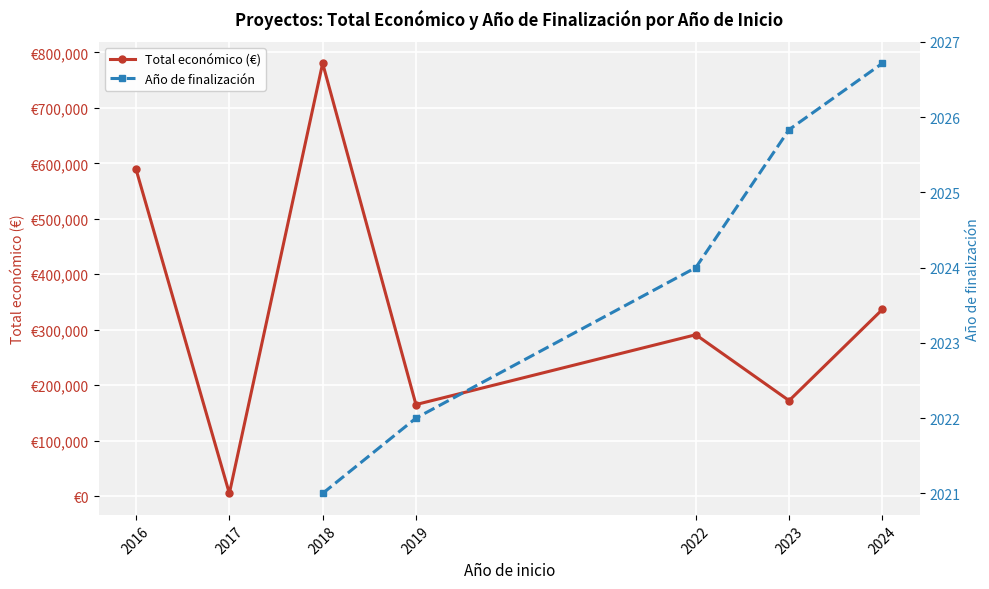

At 2024, list the series in order from smallest to largest.

Año de finalización, Total económico (€)